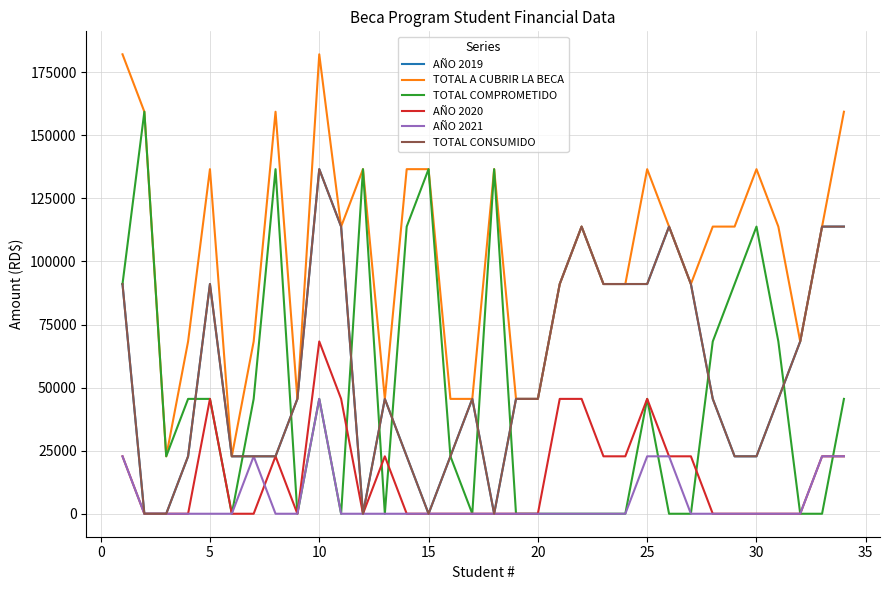

Does the chart have visible grid lines?

Yes